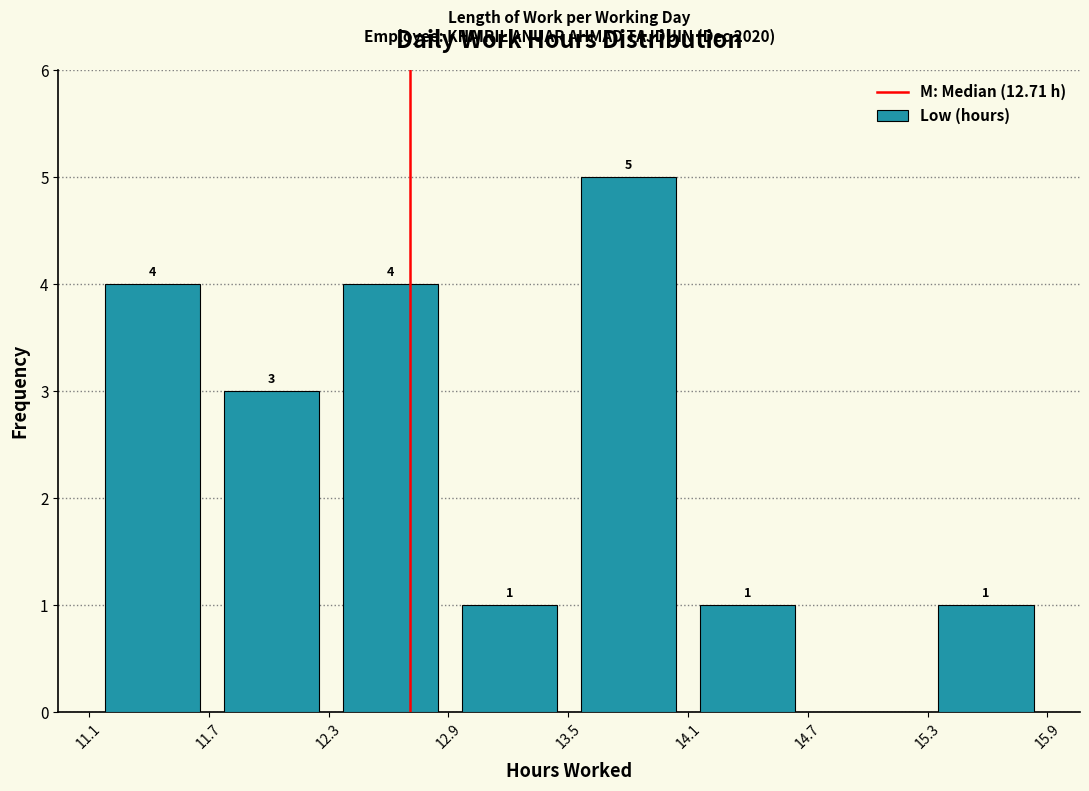

Over which range of the x-axis is the bar tallest?

13.5 to 14.1